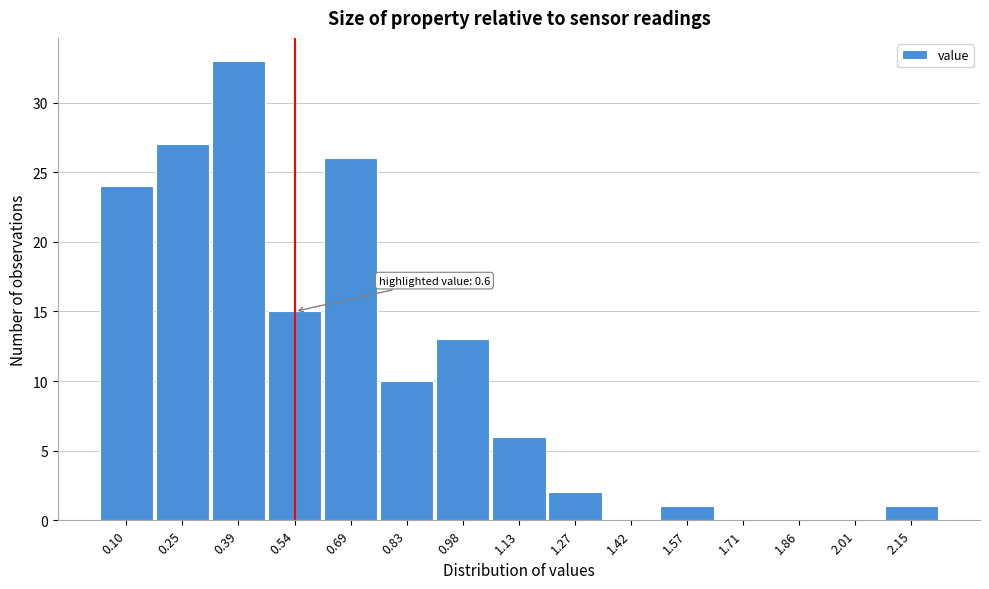

Reading right to left, list all the values displayed in this chart.

2.15=1	2.01=0	1.86=0	1.71=0	1.57=1	1.42=0	1.27=2	1.13=6	0.98=13	0.83=10	0.69=26	0.54=15	0.39=33	0.25=27	0.10=24